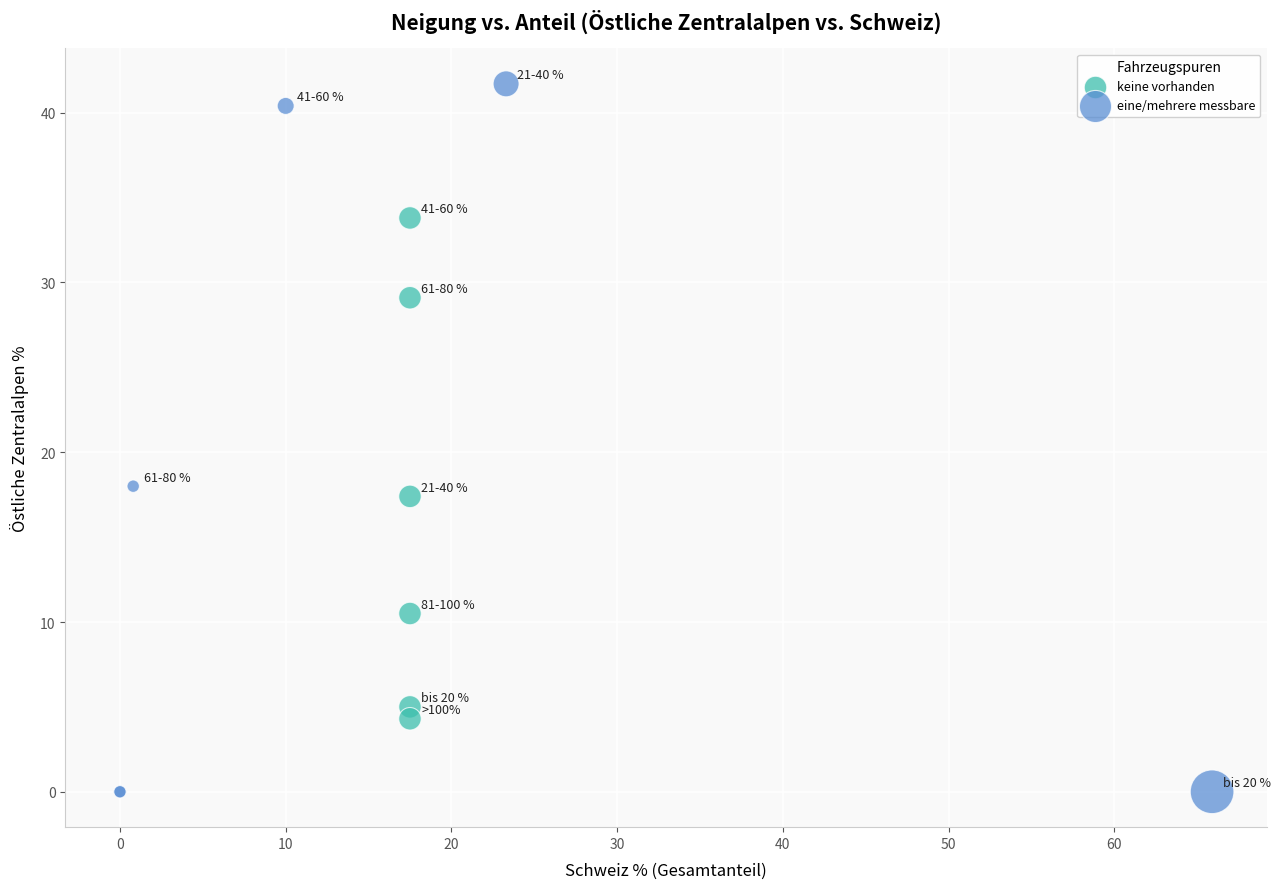

Which series has the widest spread of Y values?

eine/mehrere messbare